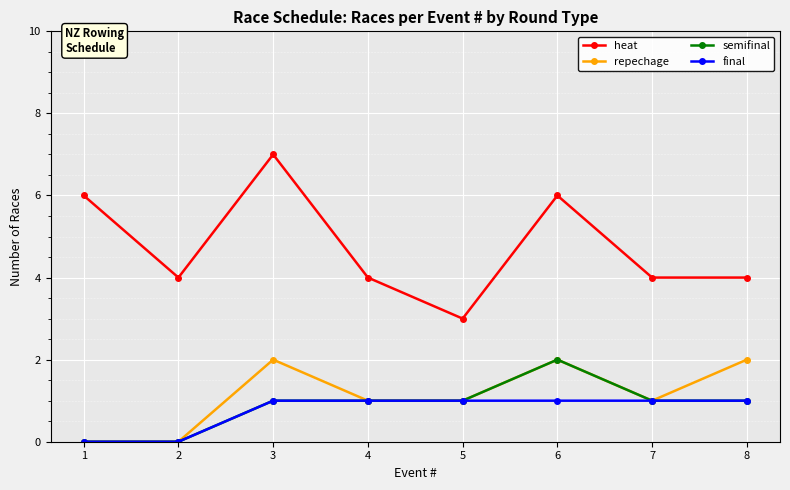

Reading right to left, transcribe all the data shown in this chart.

heat: 8=4	7=4	6=6	5=3	4=4	3=7	2=4	1=6
repechage: 8=2	7=1	6=2	5=1	4=1	3=2	2=0	1=0
semifinal: 8=1	7=1	6=2	5=1	4=1	3=1	2=0	1=0
final: 8=1	7=1	6=1	5=1	4=1	3=1	2=0	1=0